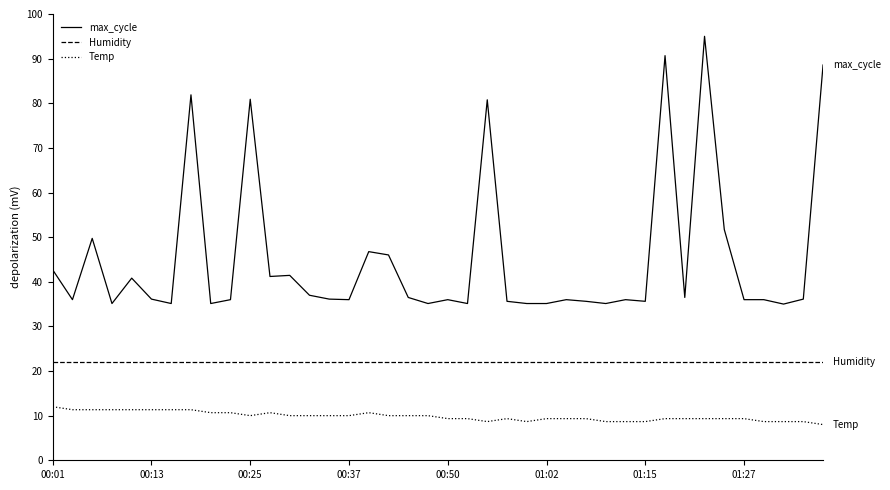

Which series has the largest total across all categories?

max_cycle